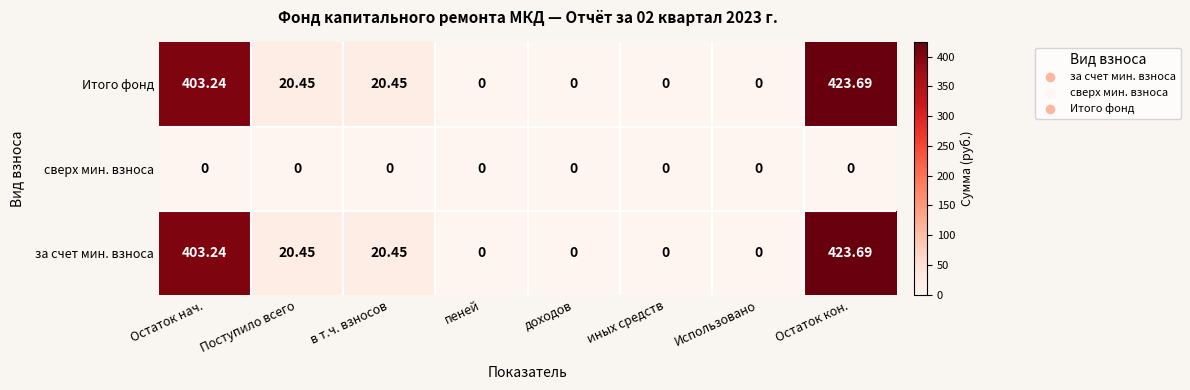

Which category has the highest value across all series?

Остаток кон.